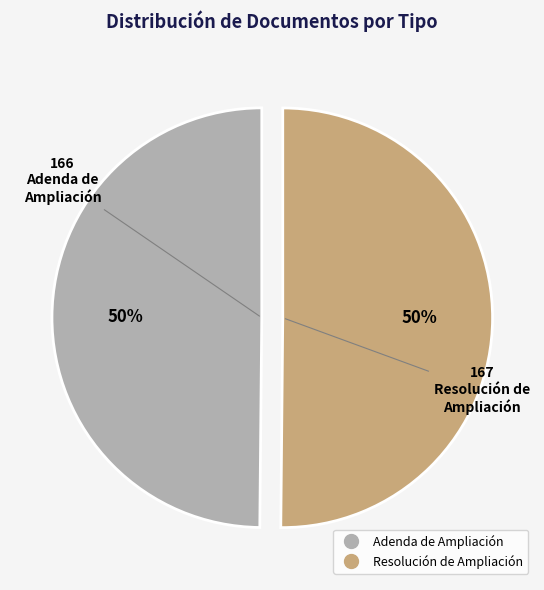

Combined, do Resolución de Ampliación and Adenda de Ampliación account for over 50%?

Yes